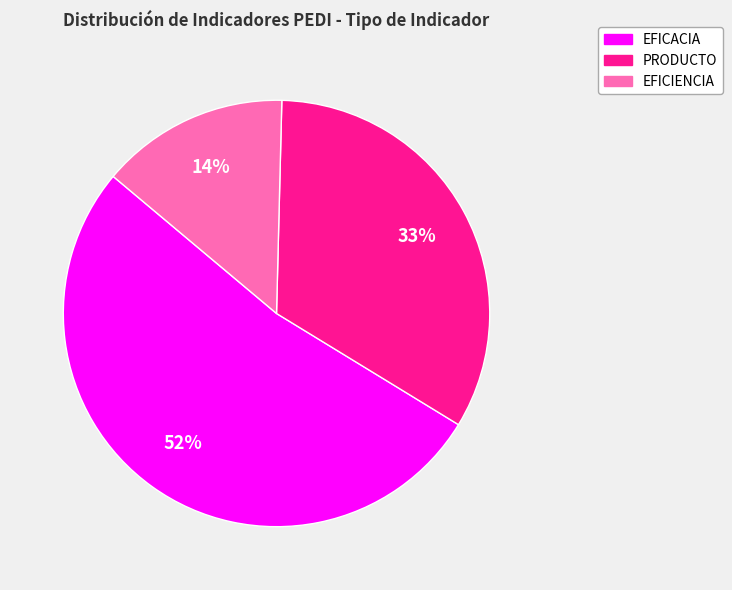

To the nearest percent, what is the difference between the largest and smallest slice percentages?

38%